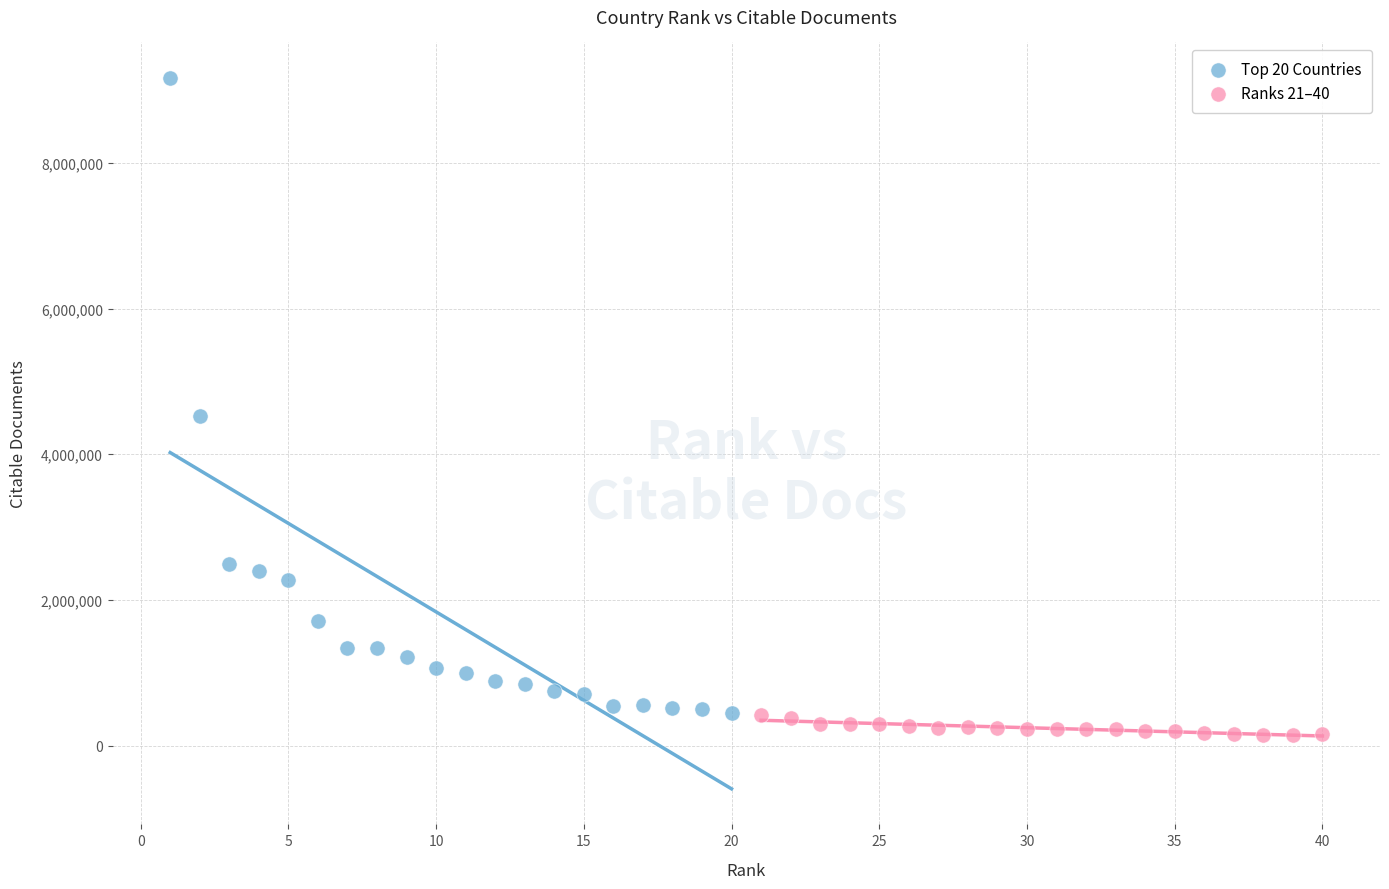

Which series contains the highest Y value?

Top 20 Countries